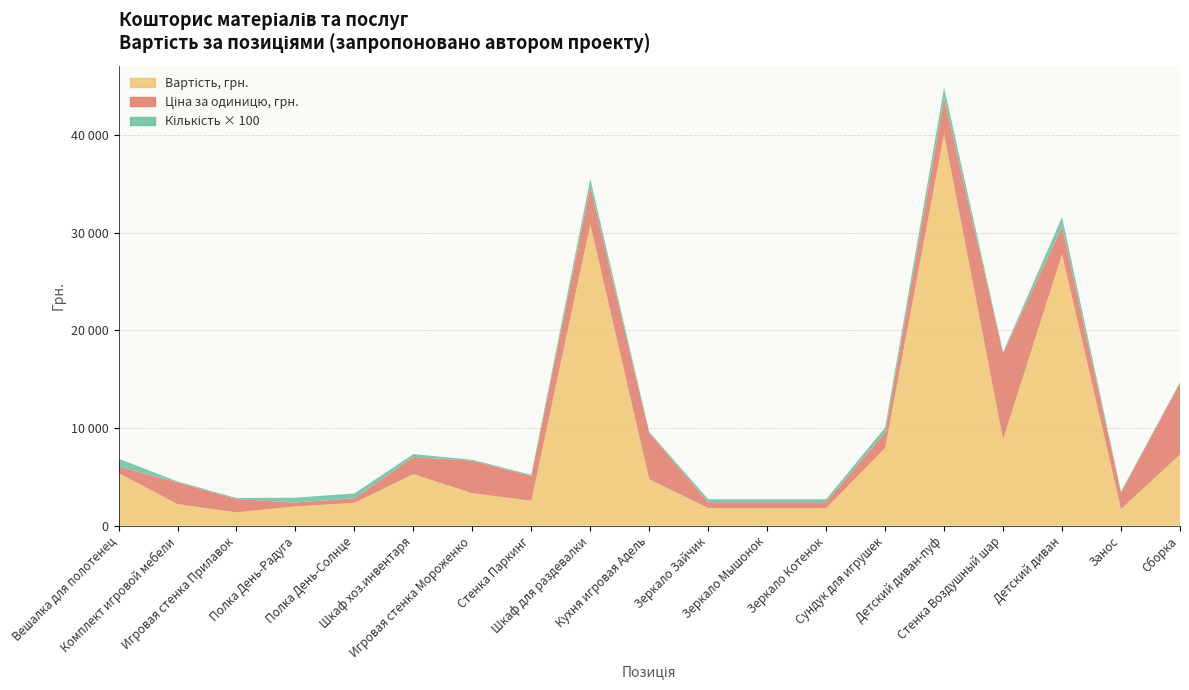

Reading right to left, extract all data points from this chart.

Вартість (автор): 7300	1700	27820	8839	40117	7965	1803	1803	1803	4748	30856	2550	3324	5277	2340	1975	1364	2216	5392
Ціна за одиницю (автор): 7300	1700	2782	8839	3647	1593	601	601	601	4748	3857	2550	3324	1759	468	395	1364	2216	674
Необхідна кількість: 1	1	10	1	11	5	3	3	3	1	8	1	1	3	5	5	1	1	8